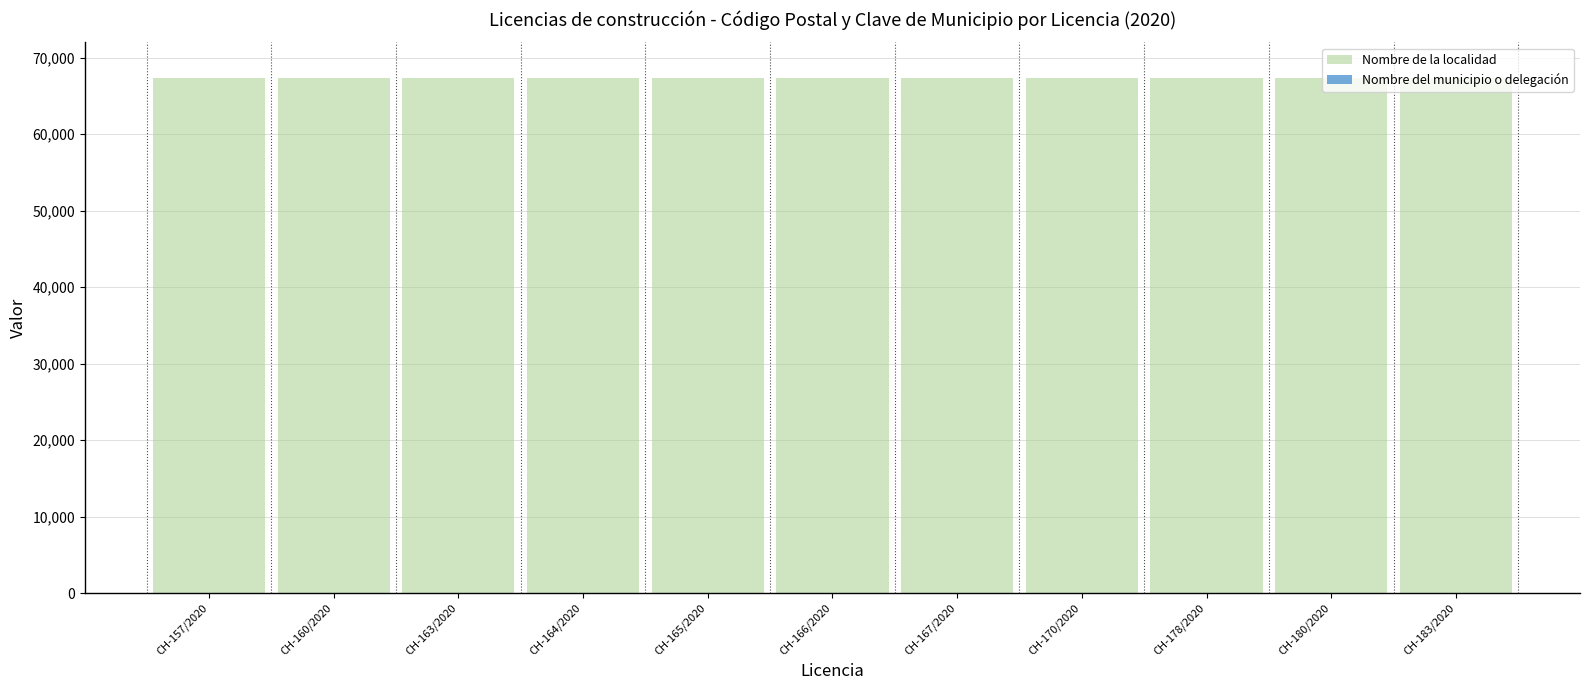

What are all the series names shown in the legend?

Nombre de la localidad, Nombre del municipio o delegación